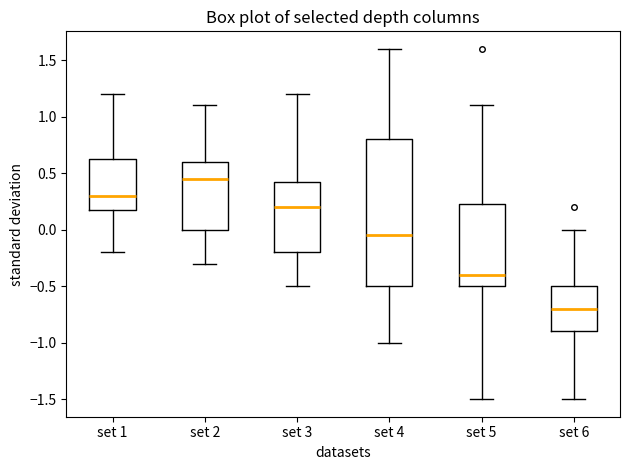

Reading left to right, read every box against the y-axis: the position of its median line, the range the box covers, and the ends of its whiskers. The values are not printed on the chart, so give them approximately, as read against the axis.

set 1: median 0.30, box 0.20 to 0.65, whiskers -0.20 to 1.20
set 2: median 0.45, box 0.00 to 0.60, whiskers -0.30 to 1.10
set 3: median 0.20, box -0.20 to 0.45, whiskers -0.50 to 1.20
set 4: median -0.05, box -0.50 to 0.80, whiskers -1.00 to 1.60
set 5: median -0.40, box -0.50 to 0.25, whiskers -1.50 to 1.10
set 6: median -0.70, box -0.90 to -0.50, whiskers -1.50 to 0.00